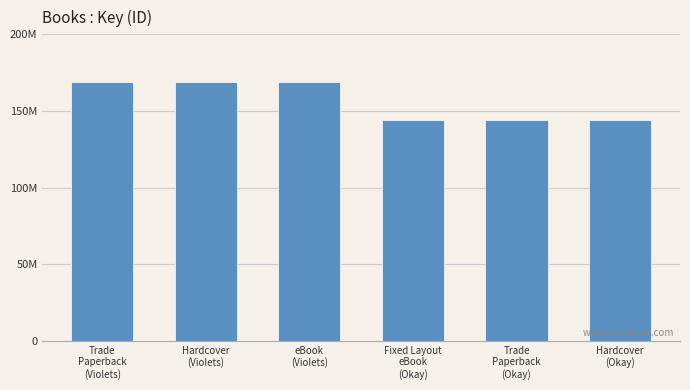

The value at Trade
Paperback
(Violets) is 168873401. True or false?

True